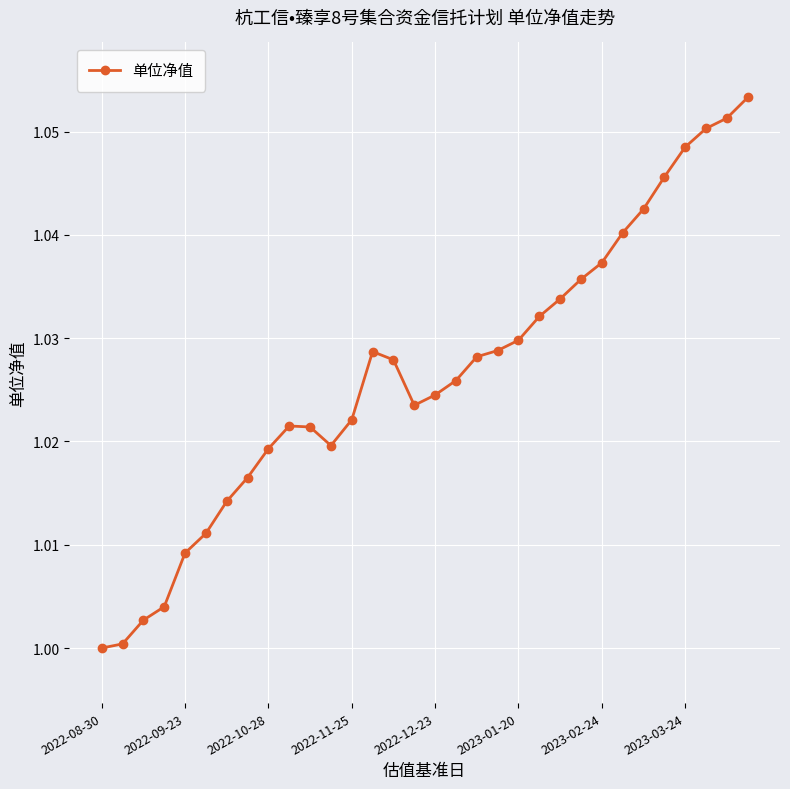

What is the sum of all values?

32.8